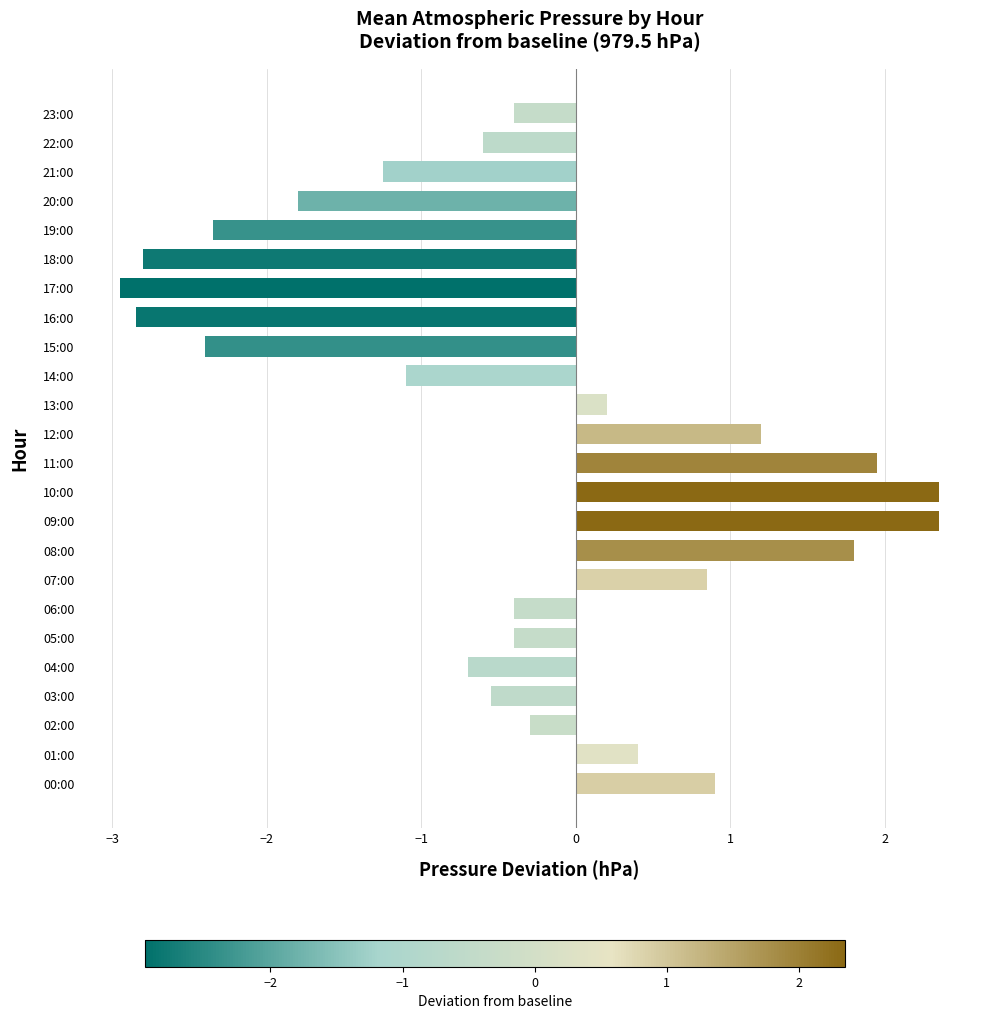

What is the greatest value displayed?

2.4